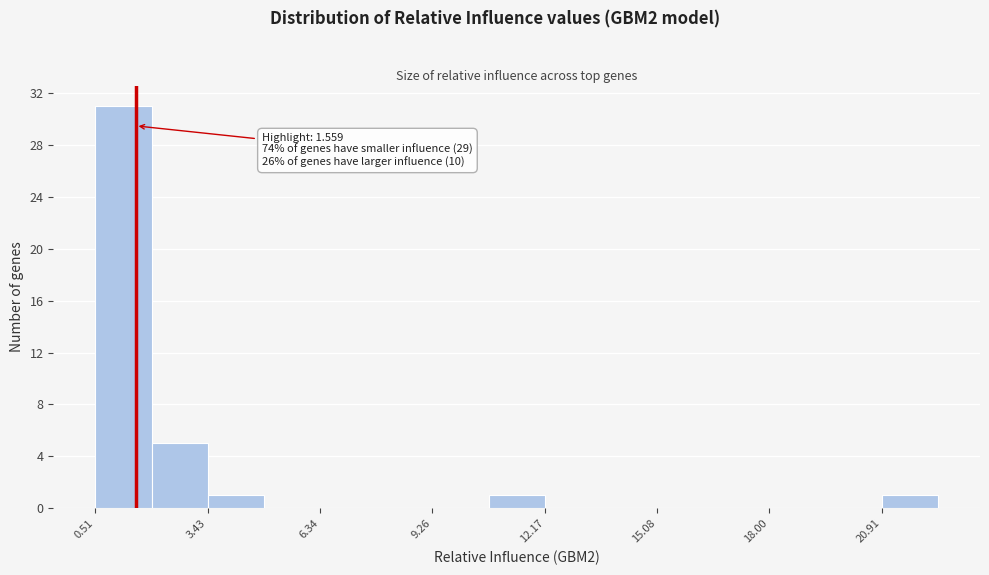

Around what value on the x-axis is the tallest bar? Give the approximate position of its centre, as read against the axis.

1.0